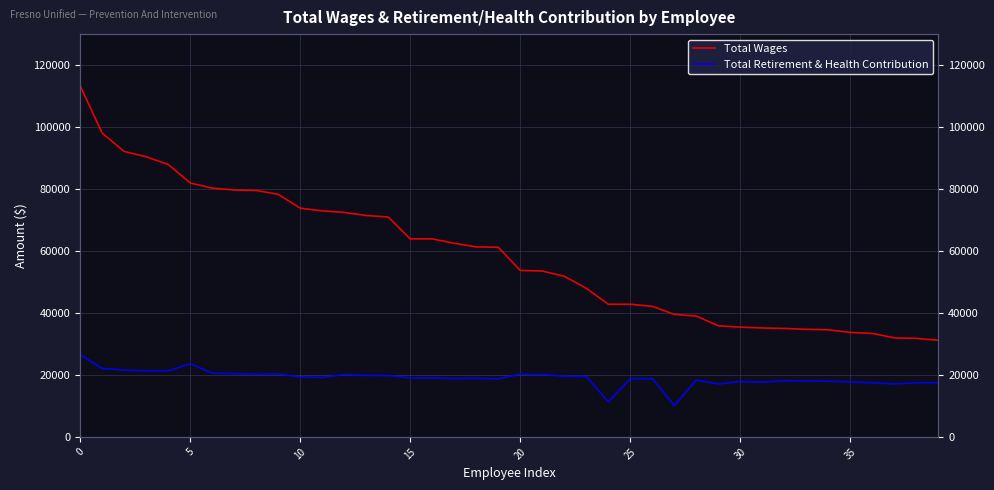

What is the approximate value of Total Retirement & Health Contribution at 11?

19175